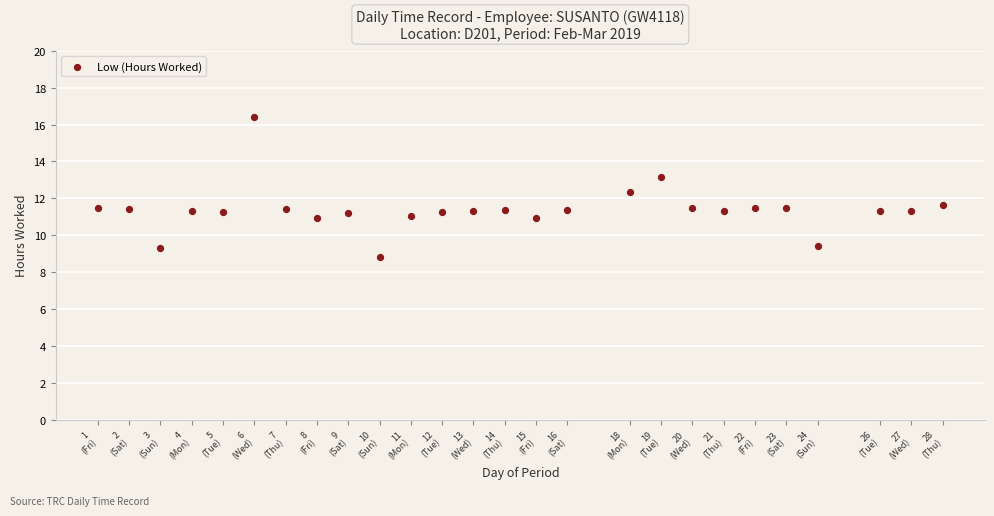

What is the range of Y values (max minus min)?

7.6